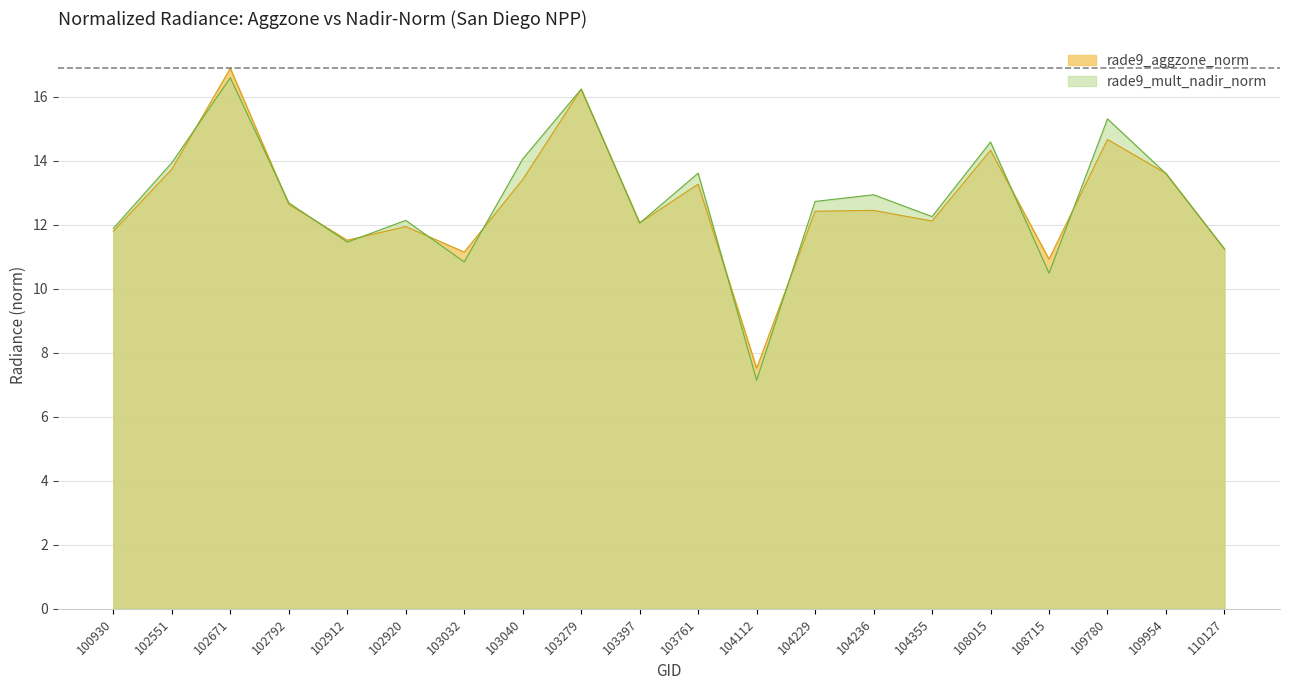

Between 102671 and 102792, which series saw the biggest shift?

rade9_aggzone_norm